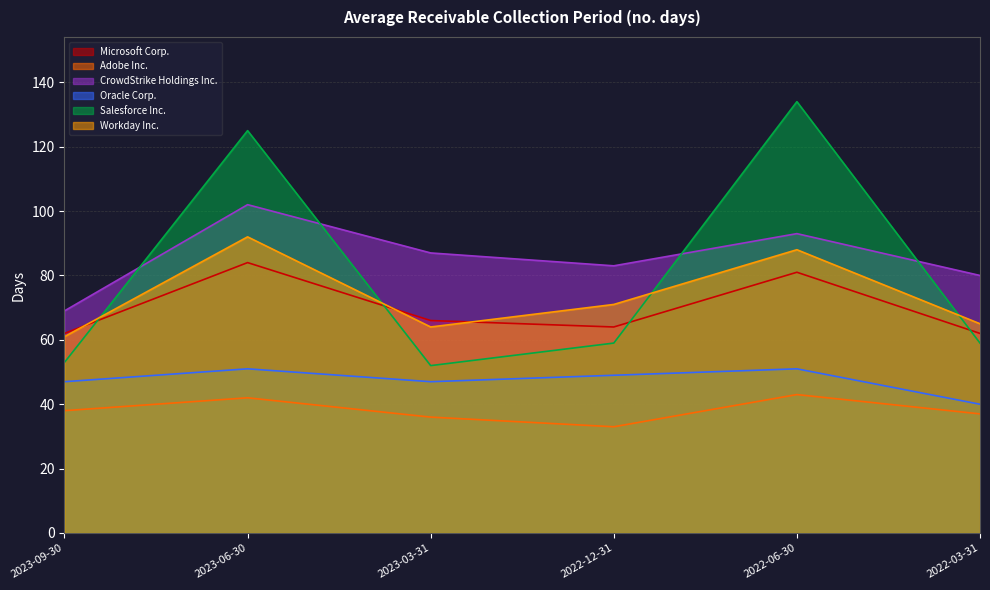

What position from the left is 2023-06-30?

2